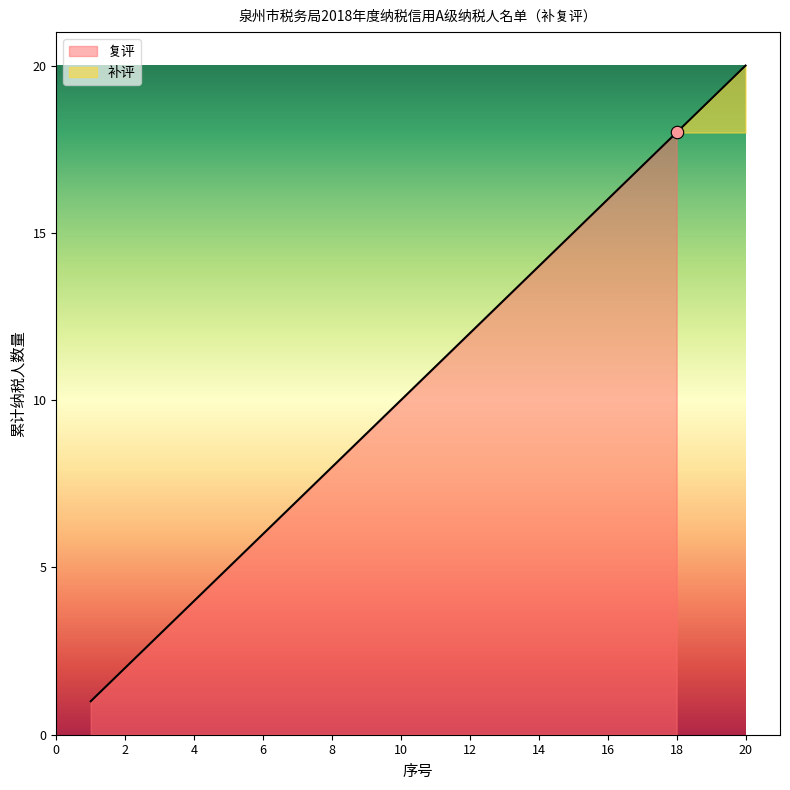

Approximately how many times larger is the value at 11 compared to 1?

11.0